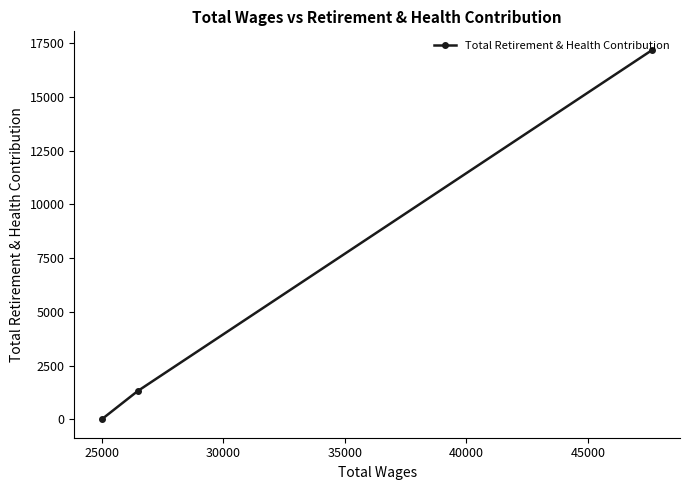

What is the value of the 1st point from the left?

0